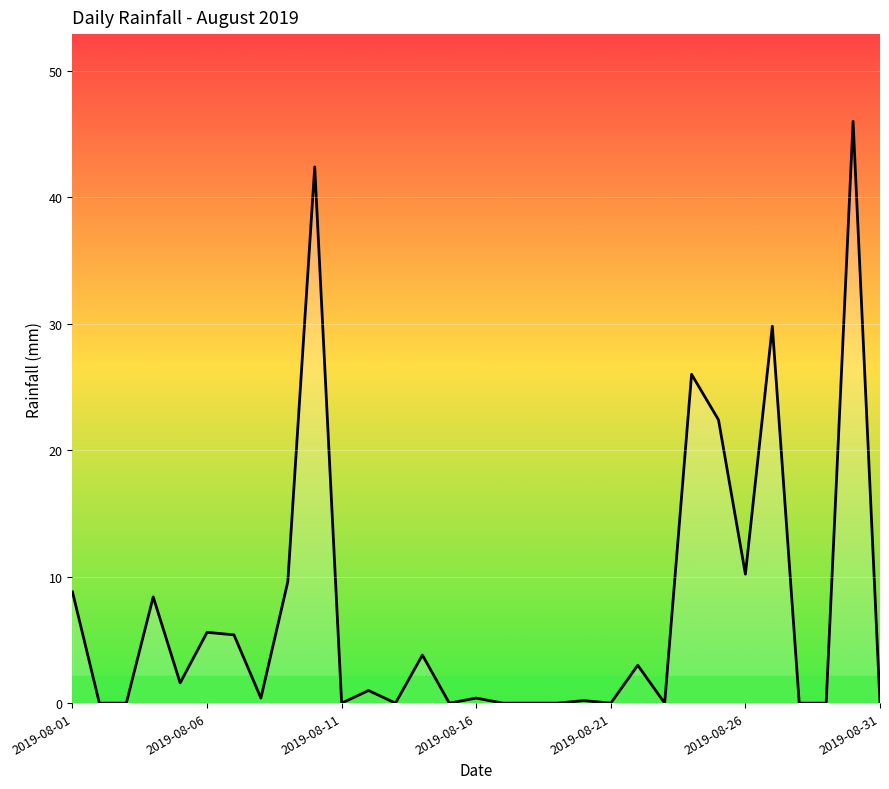

What is the average value?

7.3